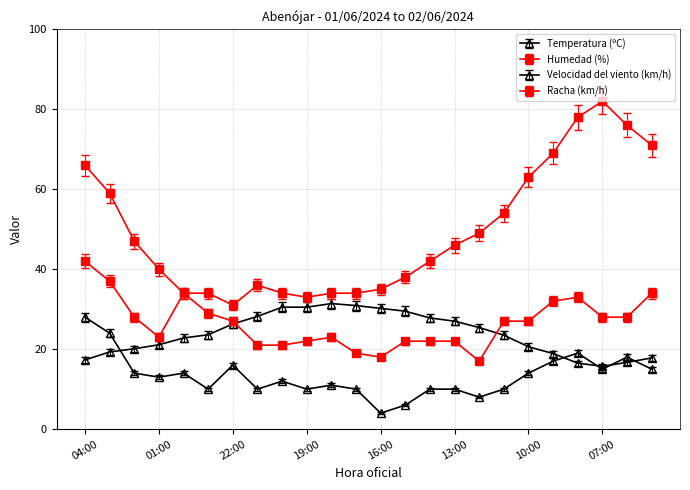

How many lines are shown in the chart?

4